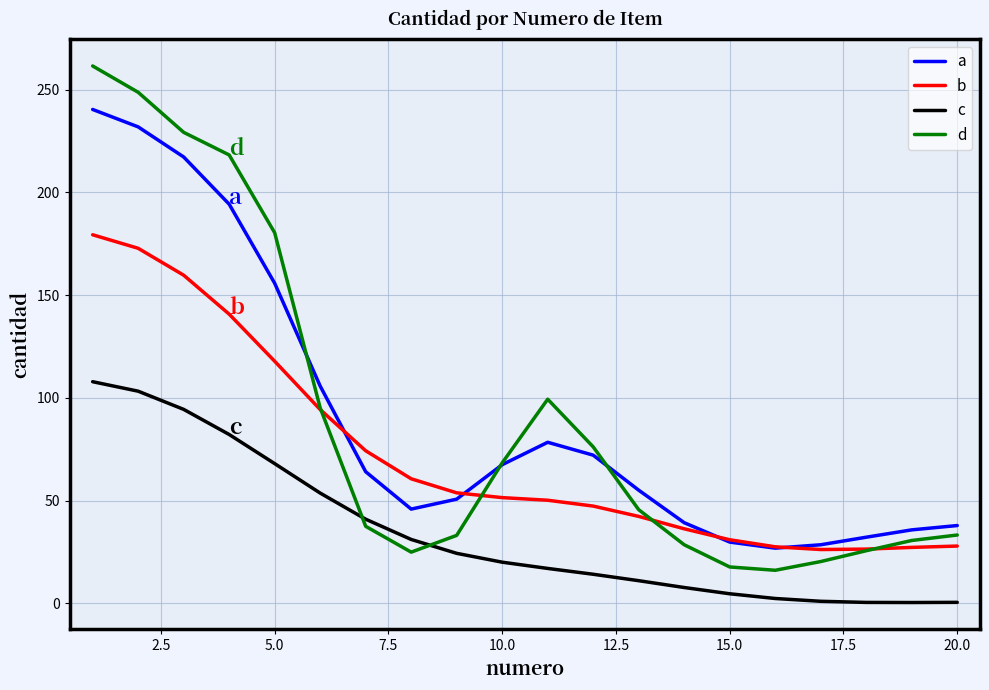

At how many categories does at least one series exceed 89?

7